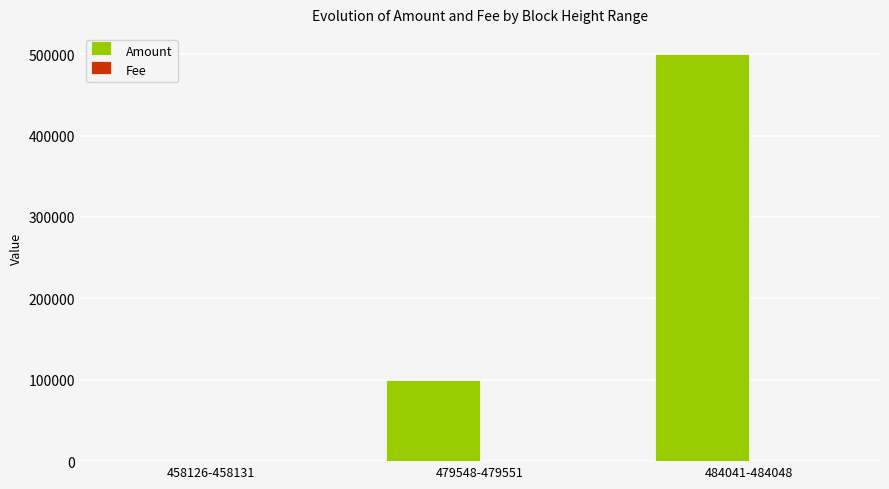

Between 458126-458131 and 479548-479551, which series saw the biggest shift?

Amount